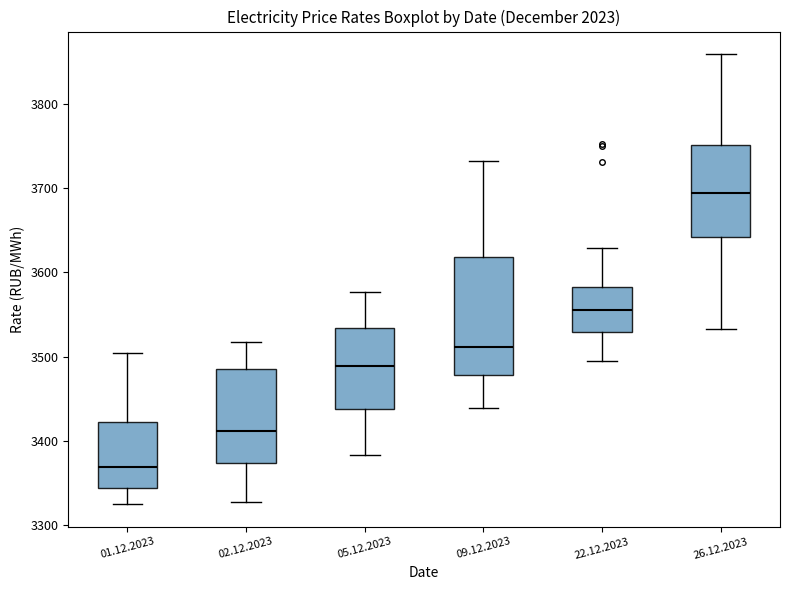

Where does the upper whisker of the box for 02.12.2023 end on the y-axis? The values are not printed on the chart, so give them approximately, as read against the axis.

3520